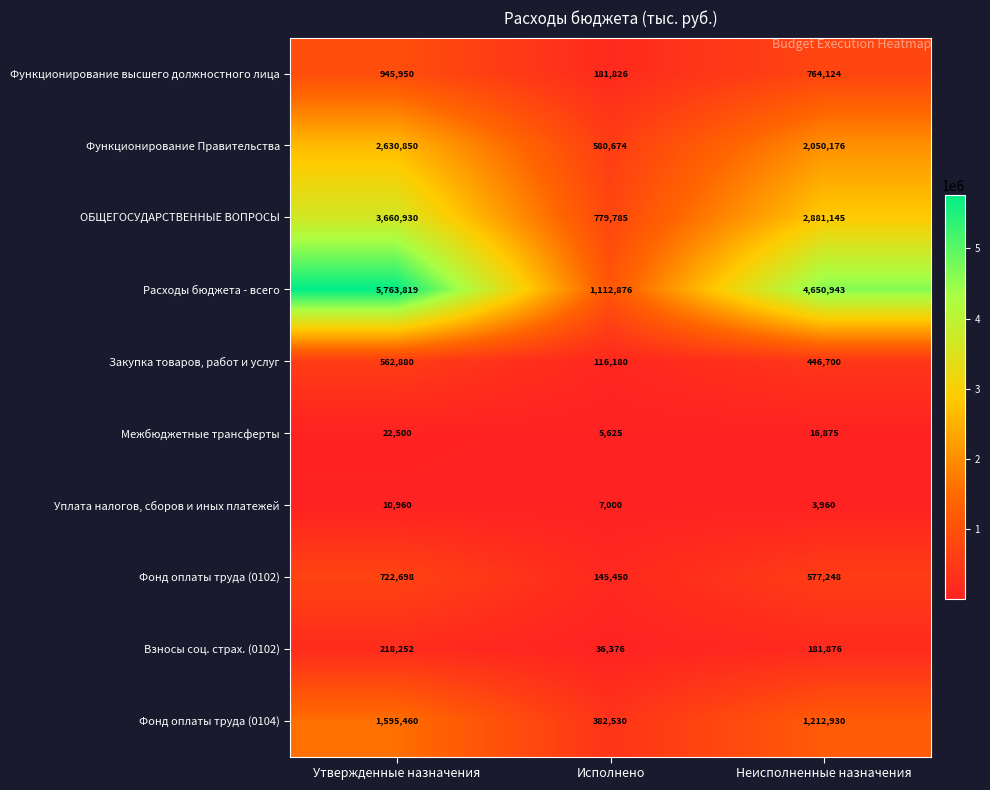

How many distinct data groups are displayed?

10